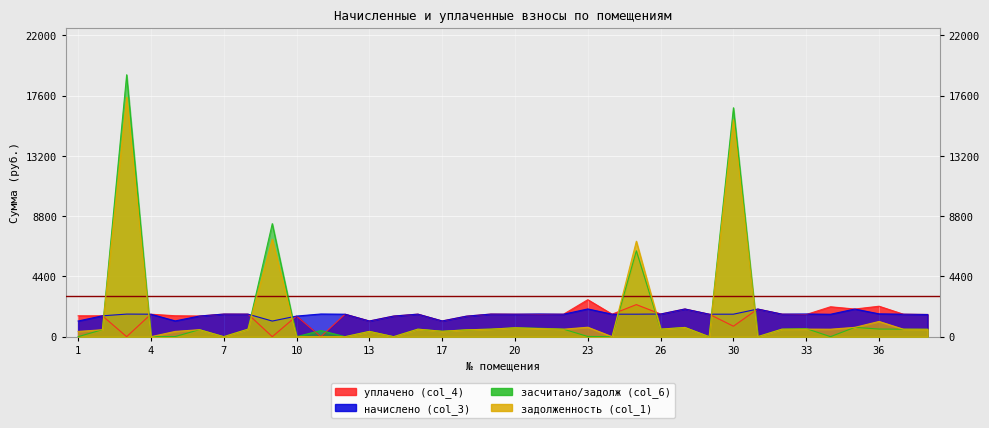

In начислено (col_3), how many points are higher than both neighbors (excluding endpoints)?

11